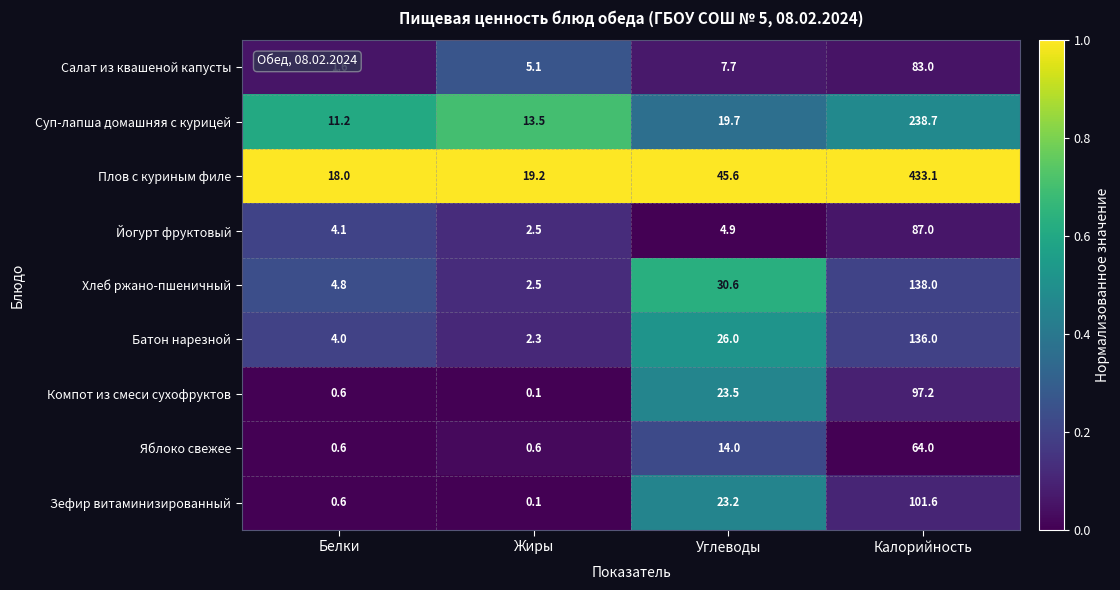

Which category has the highest value in the Компот из смеси сухофруктов series?

Калорийность